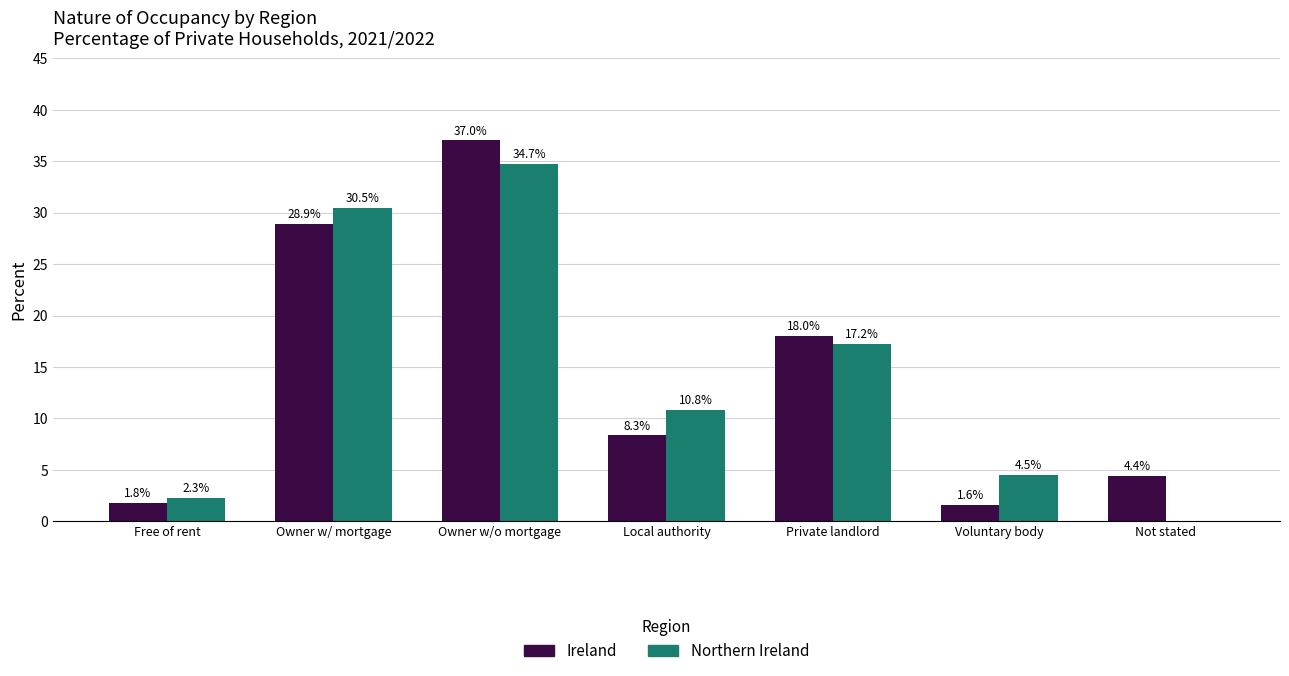

The value of Northern Ireland at Owner w/o mortgage is 13.9. True or false?

False